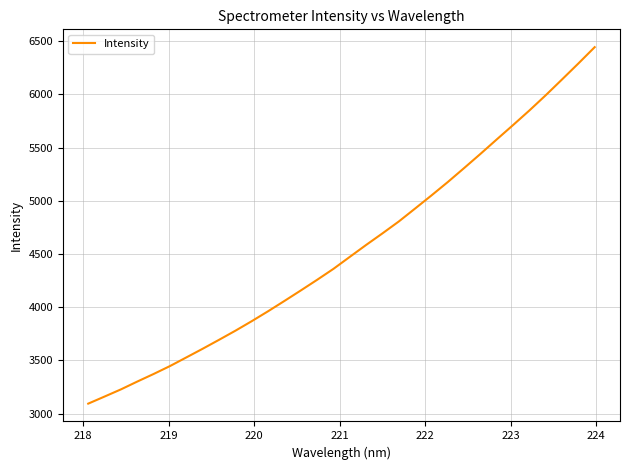

What is the maximum value shown in the chart?

6443.2